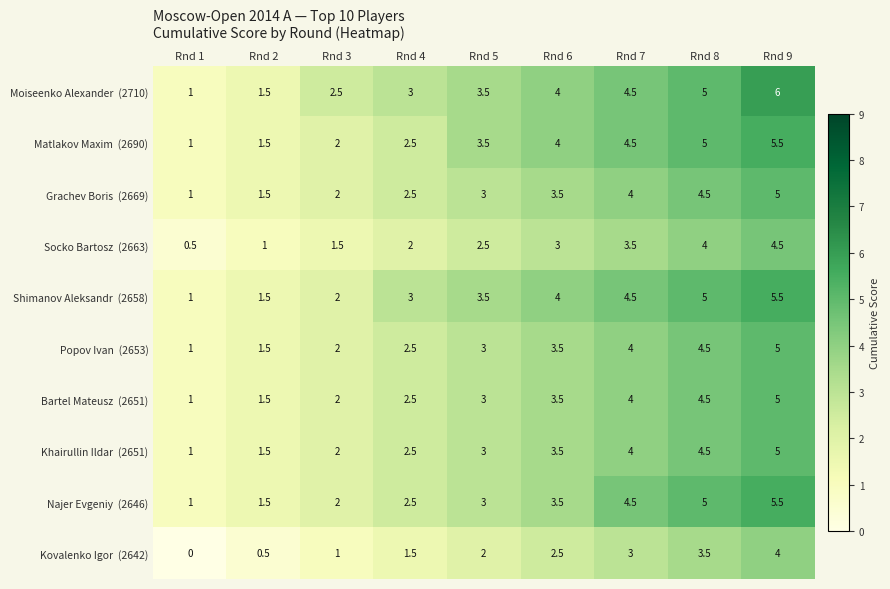

What is the maximum value shown in the chart?

6.0